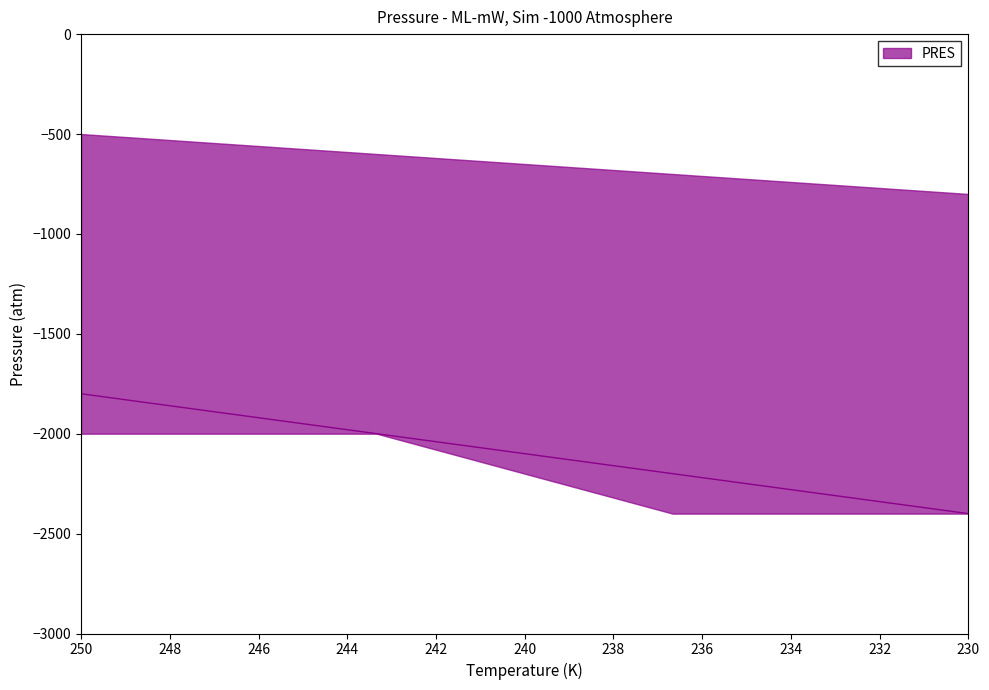

What is the average value?

-2100